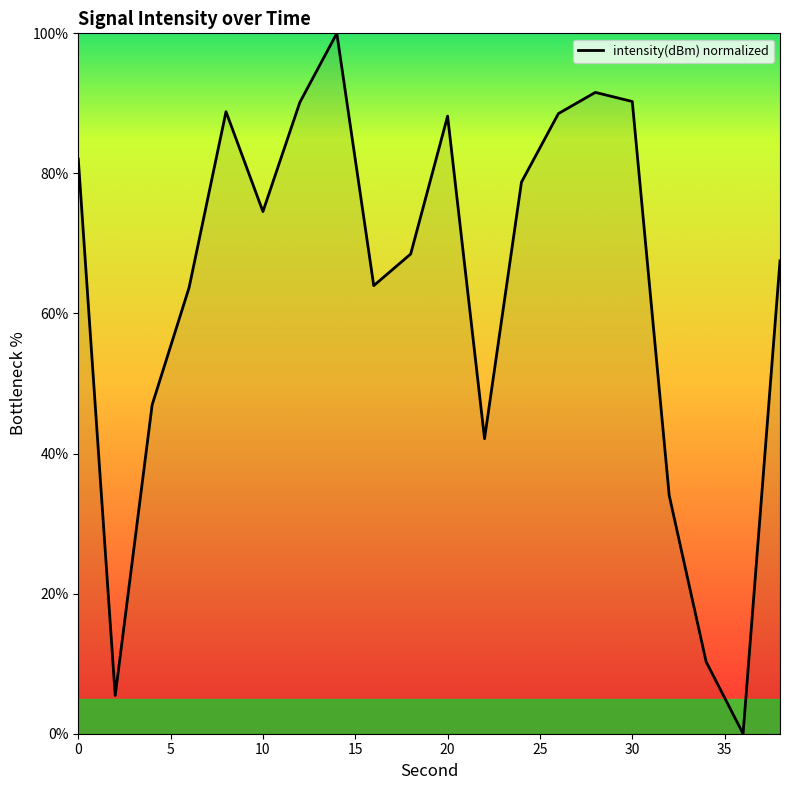

What is the maximum value shown in the chart?

100.0